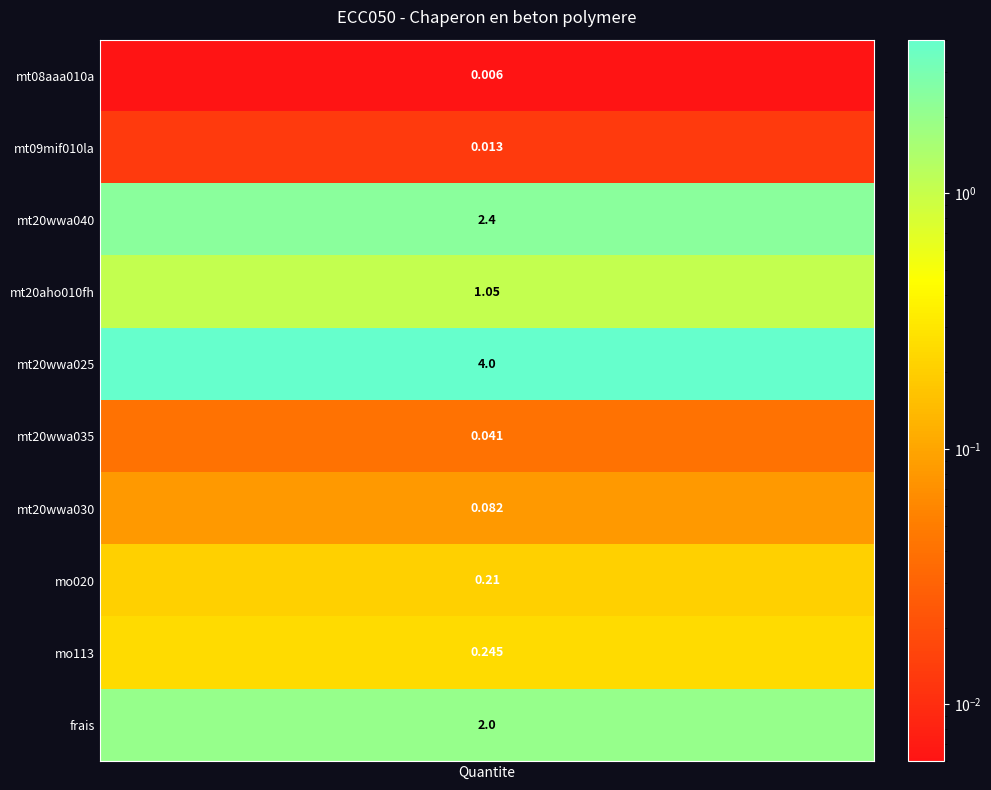

Reading left to right, what are all the values shown in this chart?

values=0.0	1=0.0	2=2.4	3=1.1	4=4.0	5=0.0	6=0.1	7=0.2	8=0.2	9=2.0